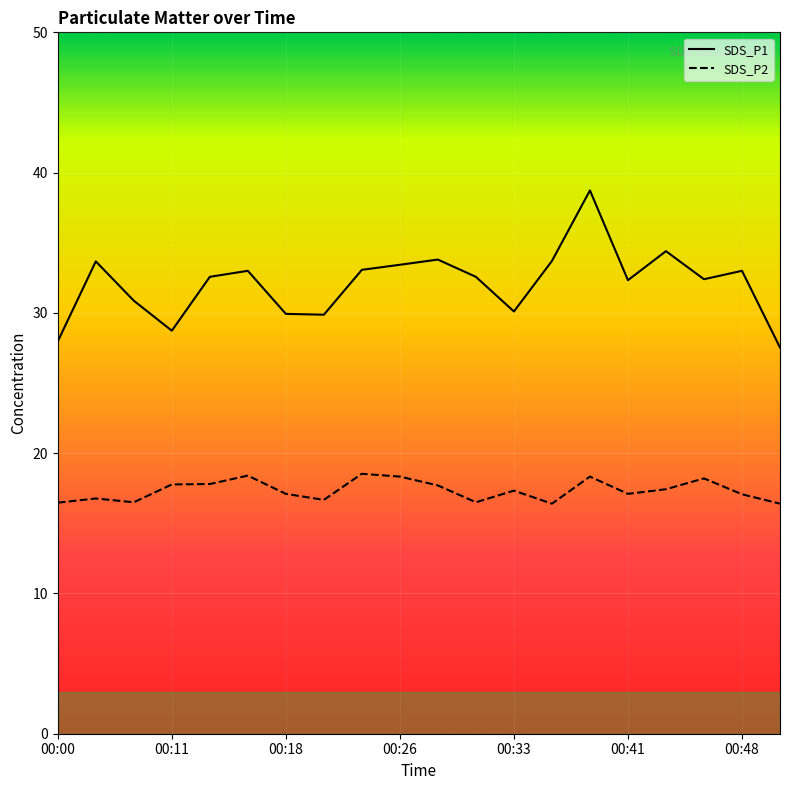

Reading right to left, transcribe all the data shown in this chart.

SDS_P1: 27.5	33.0	32.4	34.4	32.3	38.7	33.7	30.1	32.6	33.8	33.4	33.1	29.9	29.9	33.0	32.6	28.7	30.9	33.7	28.0
SDS_P2: 16.4	17.1	18.2	17.4	17.1	18.3	16.4	17.3	16.5	17.7	18.3	18.5	16.7	17.1	18.4	17.8	17.8	16.5	16.8	16.5